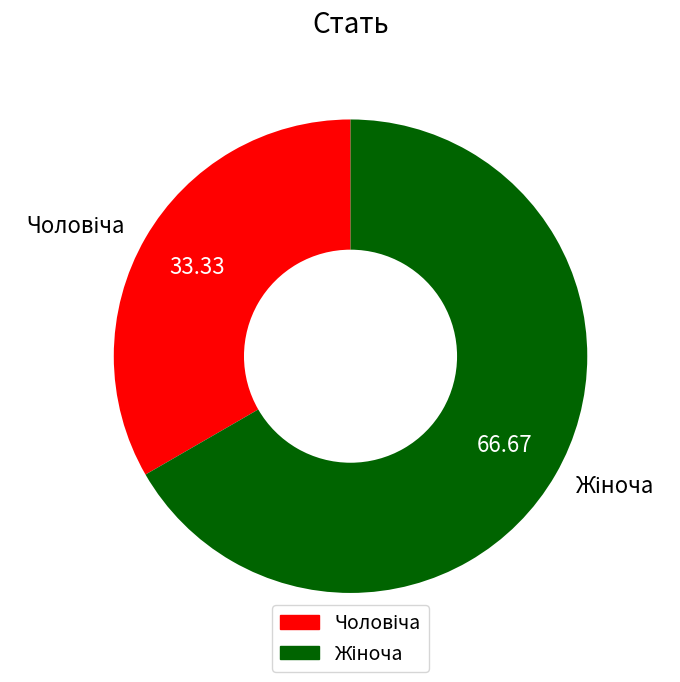

What percentage do Жіноча and Чоловіча together represent?

100.0%